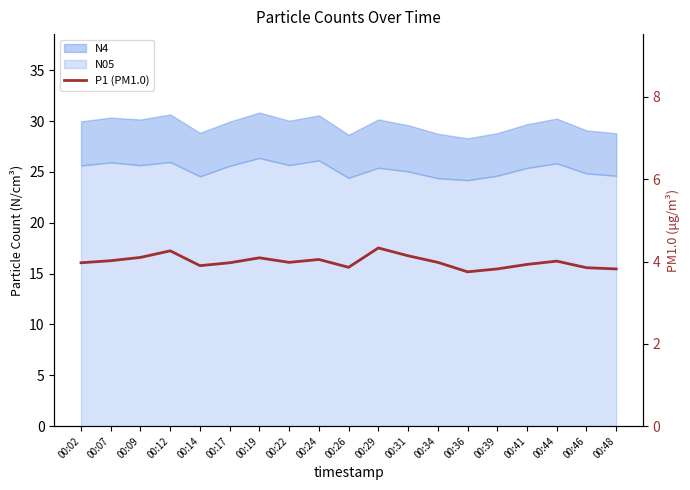

What is the value of the 4th point from the left?

4.3